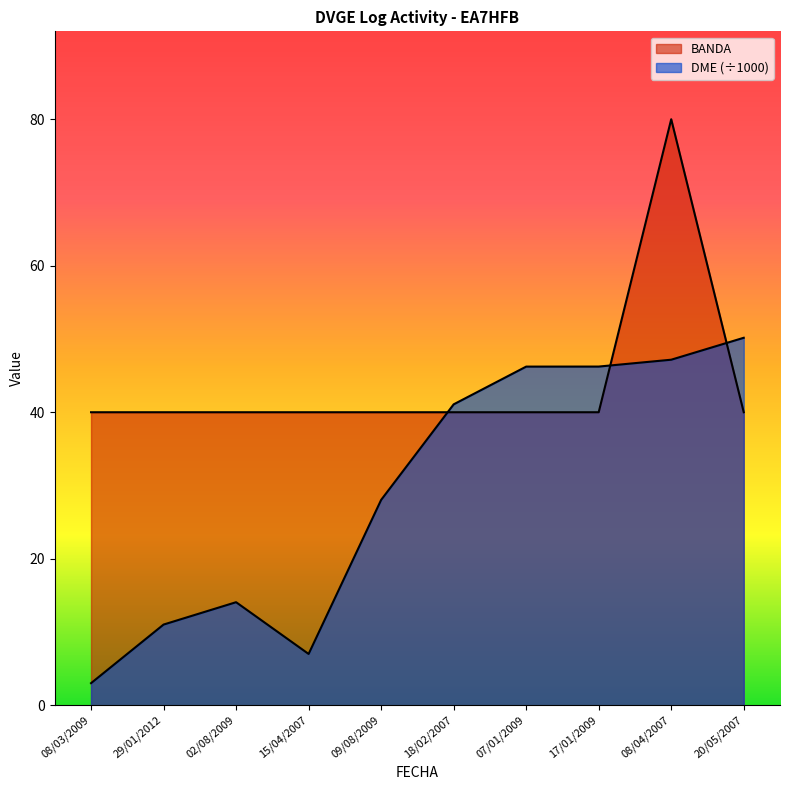

What is the maximum value for BANDA?

80.0